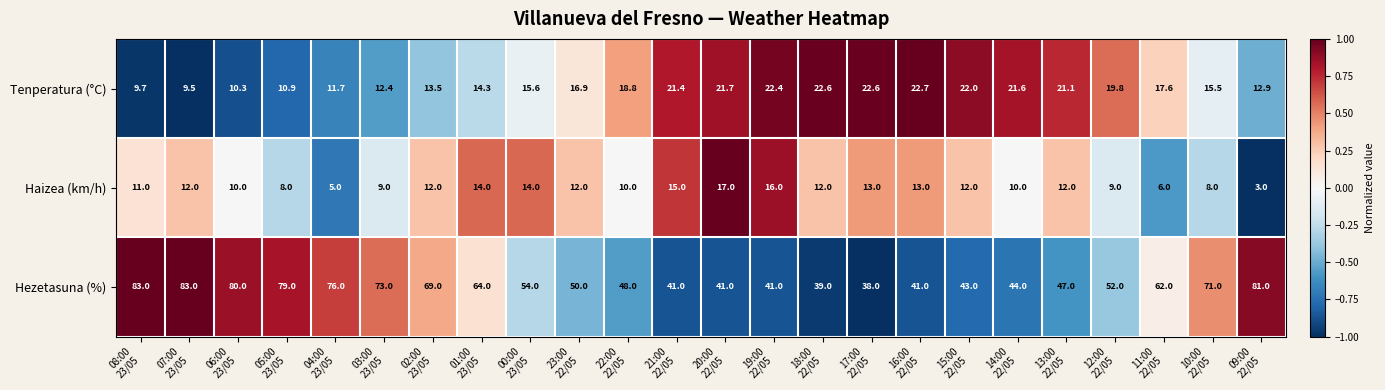

List the series in order of their peak value, highest first.

Hezetasuna (%), Tenperatura (°C), Haizea (km/h)